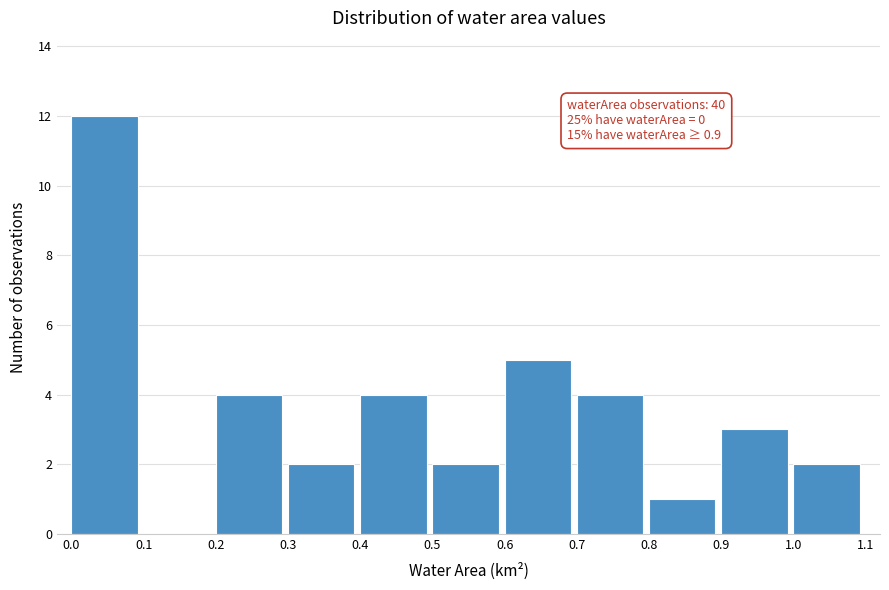

Which range on the x-axis has the tallest bar?

0.0 to 0.1